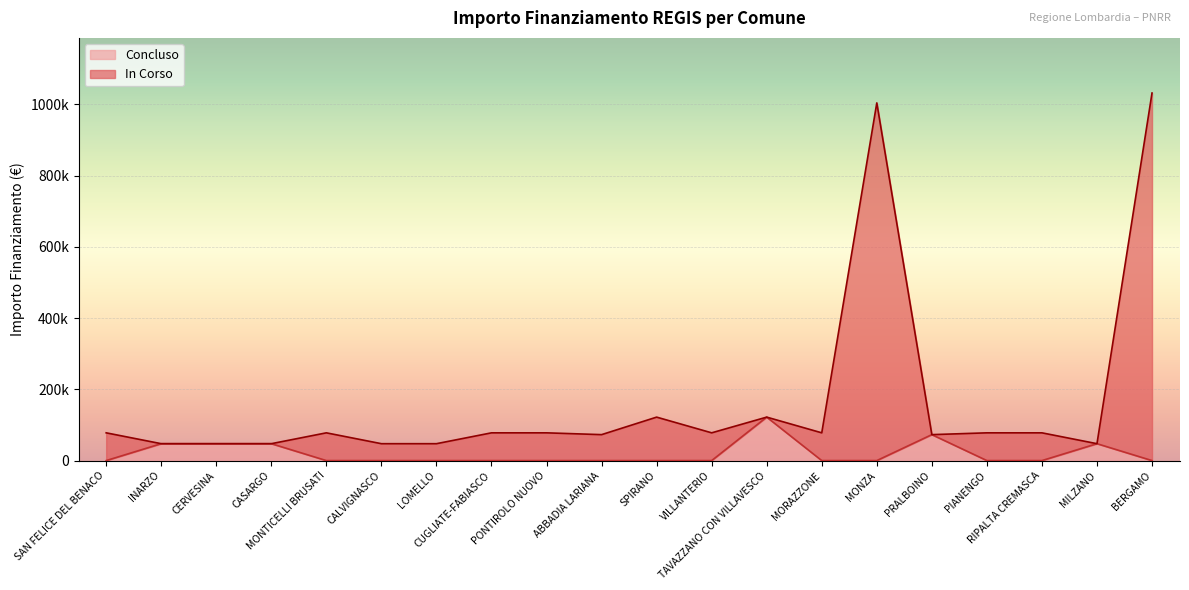

Which has a higher value, VILLANTERIO or ABBADIA LARIANA?

VILLANTERIO